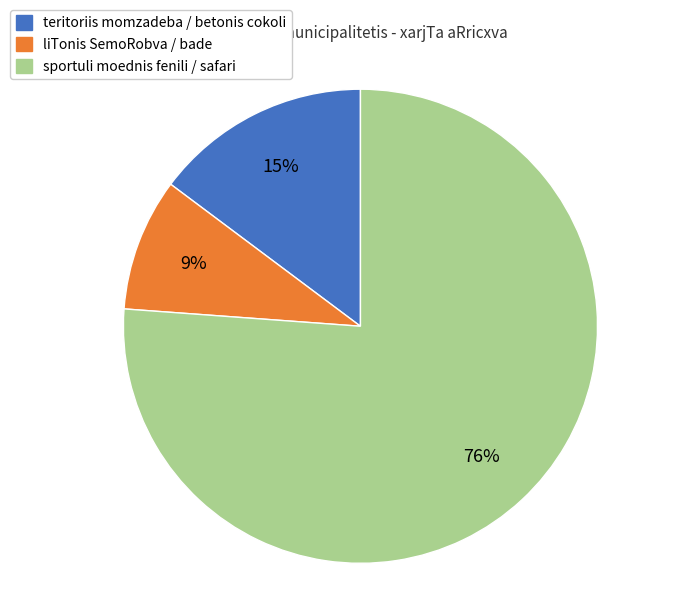

True or false: teritoriis momzadeba / betonis cokoli accounts for 15% of the total.

True